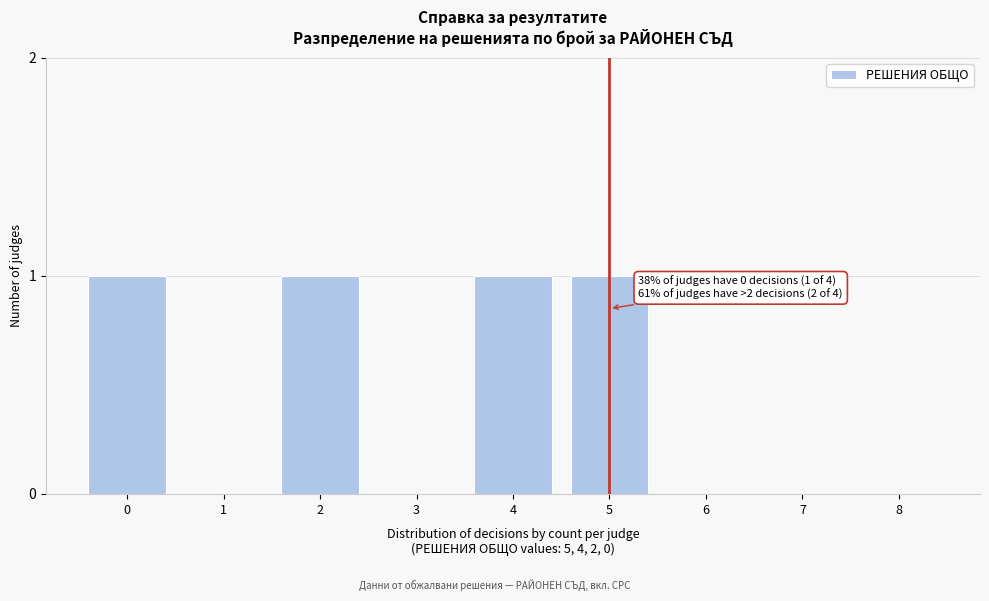

Reading left to right, list all the values displayed in this chart.

0=1	1=0	2=1	3=0	4=1	5=1	6=0	7=0	8=0